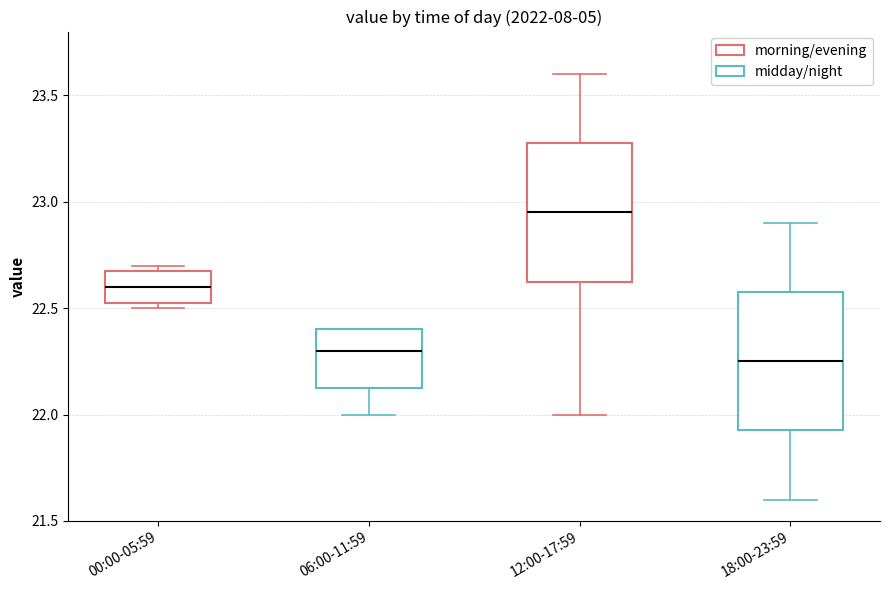

Reading left to right, read every box against the y-axis: the position of its median line, the range the box covers, and the ends of its whiskers. The values are not printed on the chart, so give them approximately, as read against the axis.

00:00-05:59: median 22.60, box 22.55 to 22.70, whiskers 22.50 to 22.70 (just above the box's upper edge)
06:00-11:59: median 22.30, box 22.15 to 22.40, whiskers 22.00 to 22.40
12:00-17:59: median 22.95, box 22.65 to 23.30, whiskers 22.00 to 23.60
18:00-23:59: median 22.25, box 21.95 to 22.60, whiskers 21.60 to 22.90